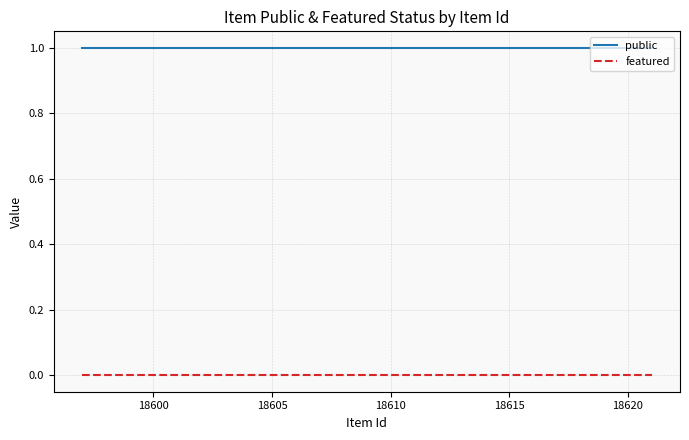

Which series has the largest total across all categories?

public